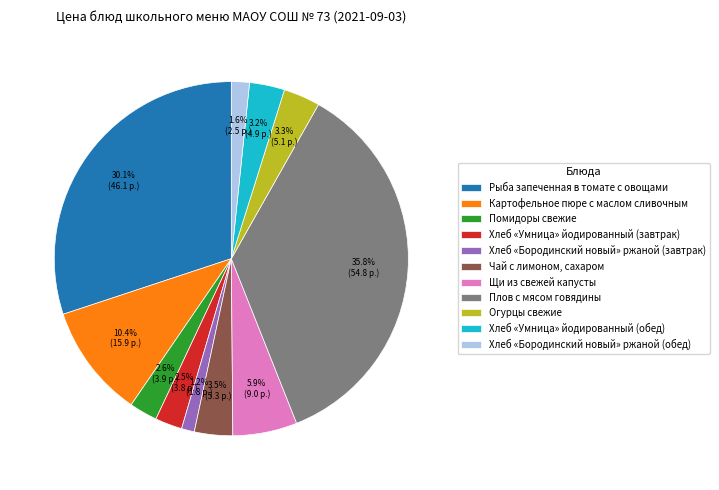

Combined, do Хлеб «Умница» йодированный (завтрак) and Огурцы свежие account for over 50%?

No